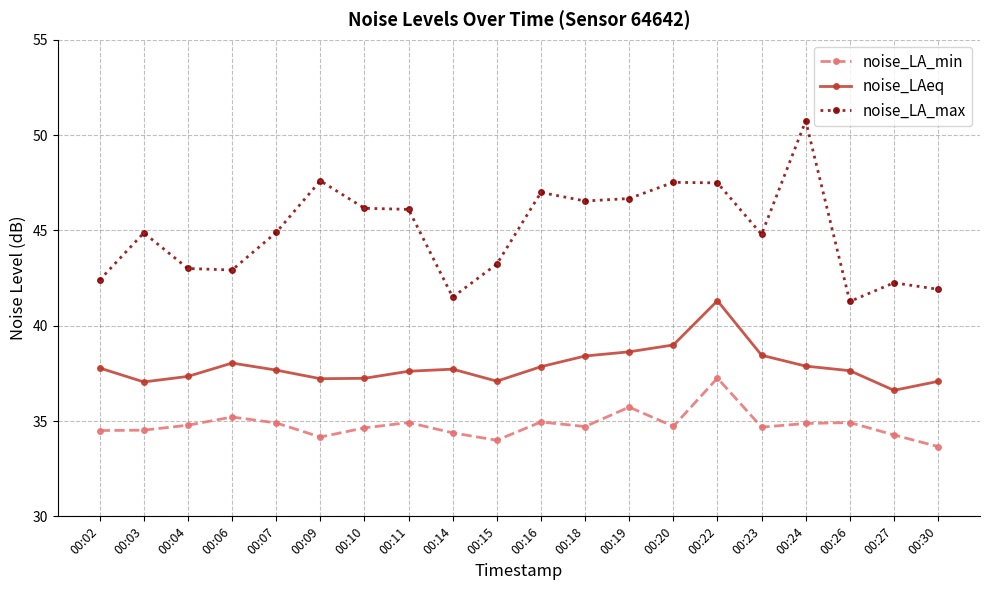

True or false: noise_LAeq has a value of 19.9 at 00:26.

False